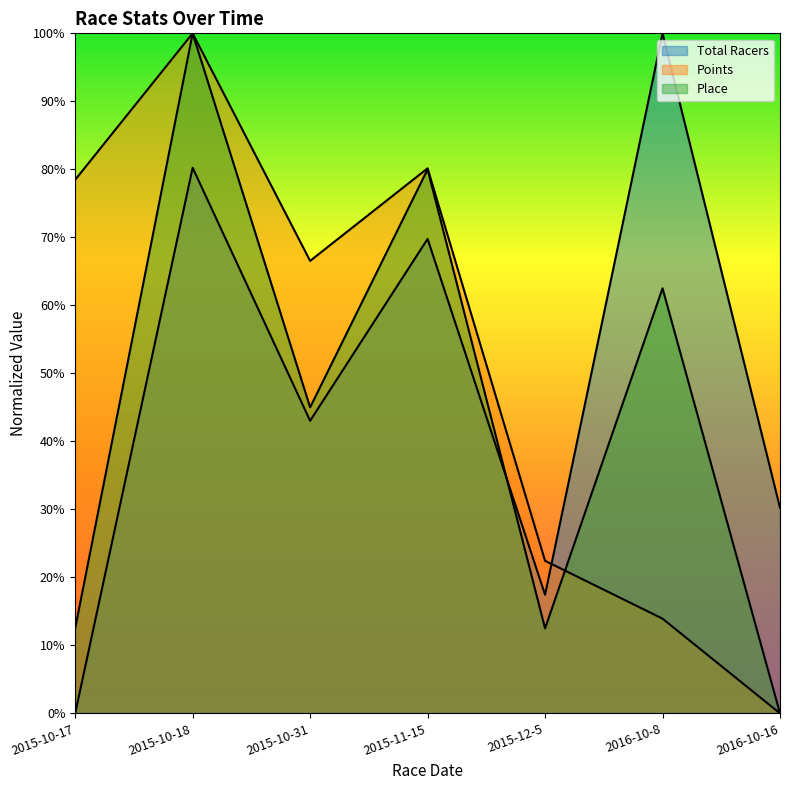

How many positive values does the Place series have?

6